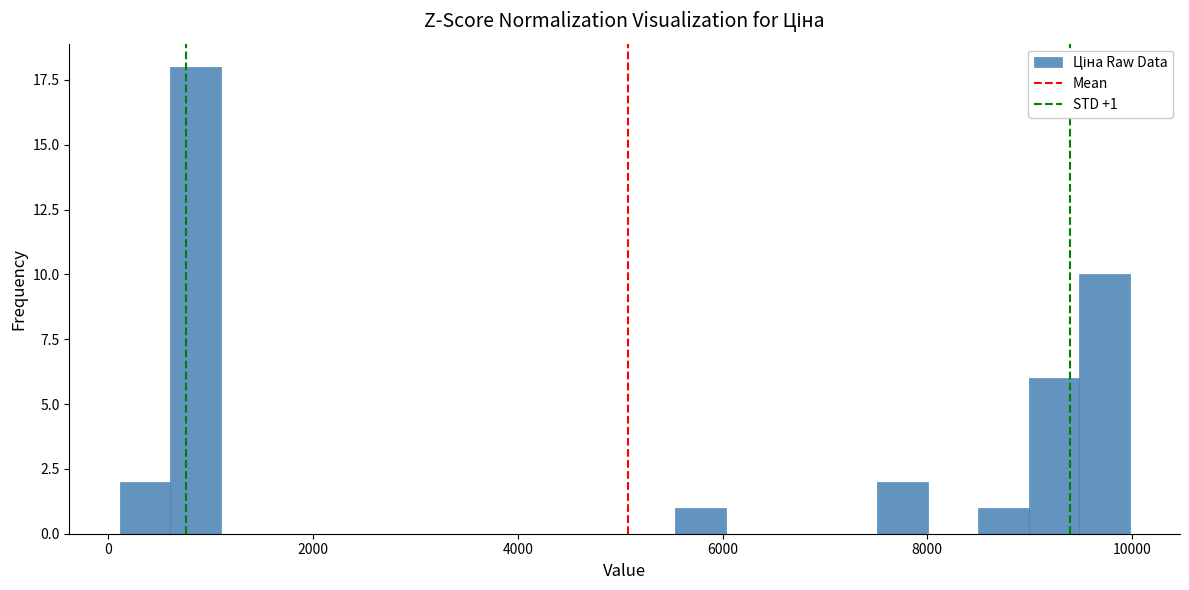

Read against the x-axis, roughly where is the centre of the tallest bar?

800